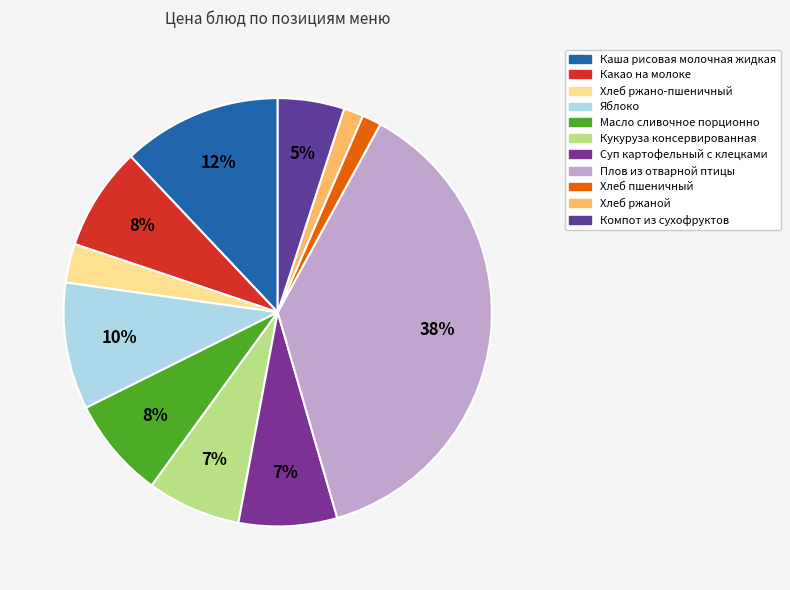

To the nearest percent, what is the difference between the largest and smallest slice percentages?

36%